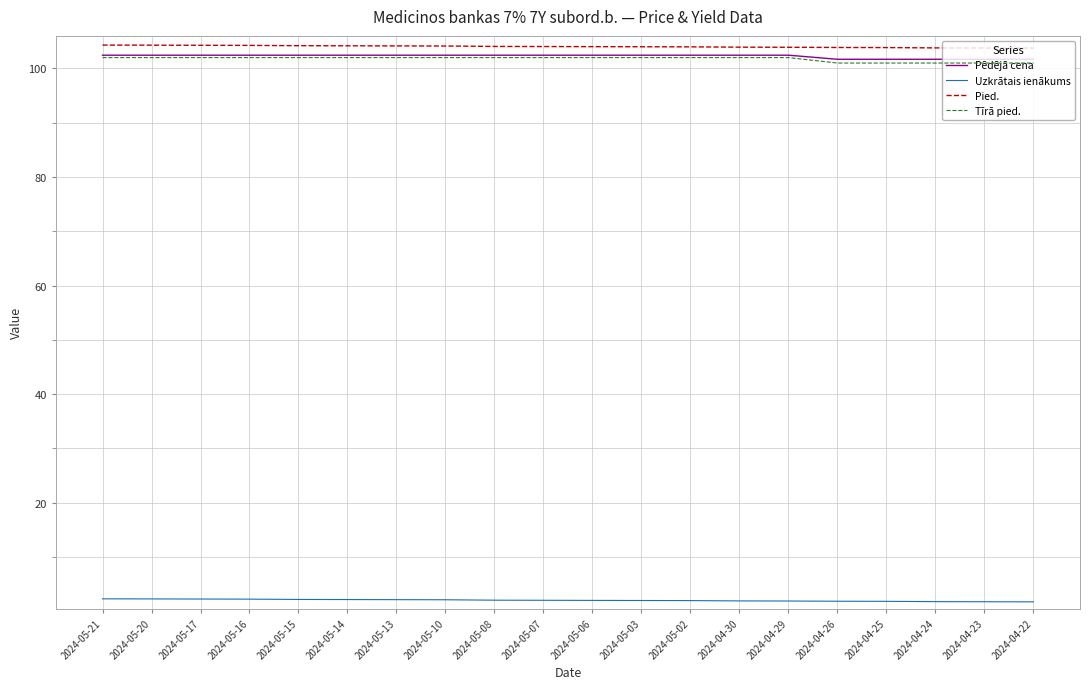

What value does the Pēdējā cena series have at 2024-05-02?

102.4